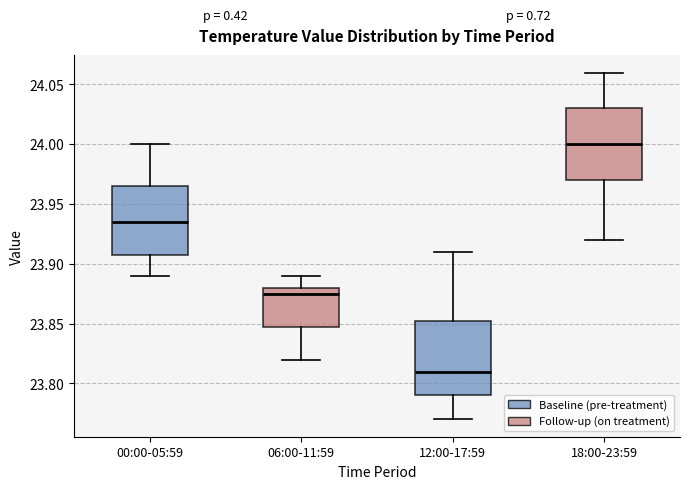

Which box has the lowest median line?

12:00-17:59